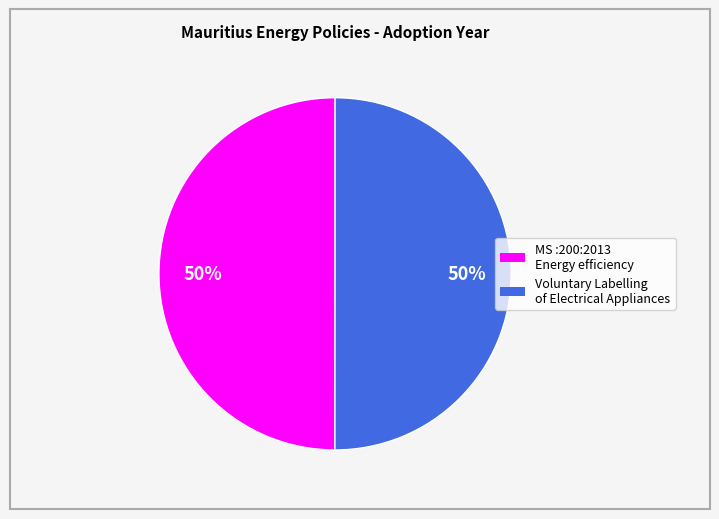

To the nearest percent, what is the average slice percentage?

50%